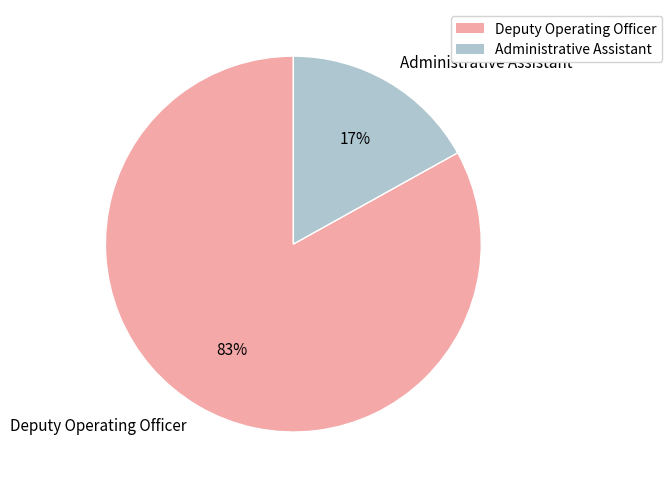

What percentage is the Administrative Assistant slice, to the nearest percent?

17%